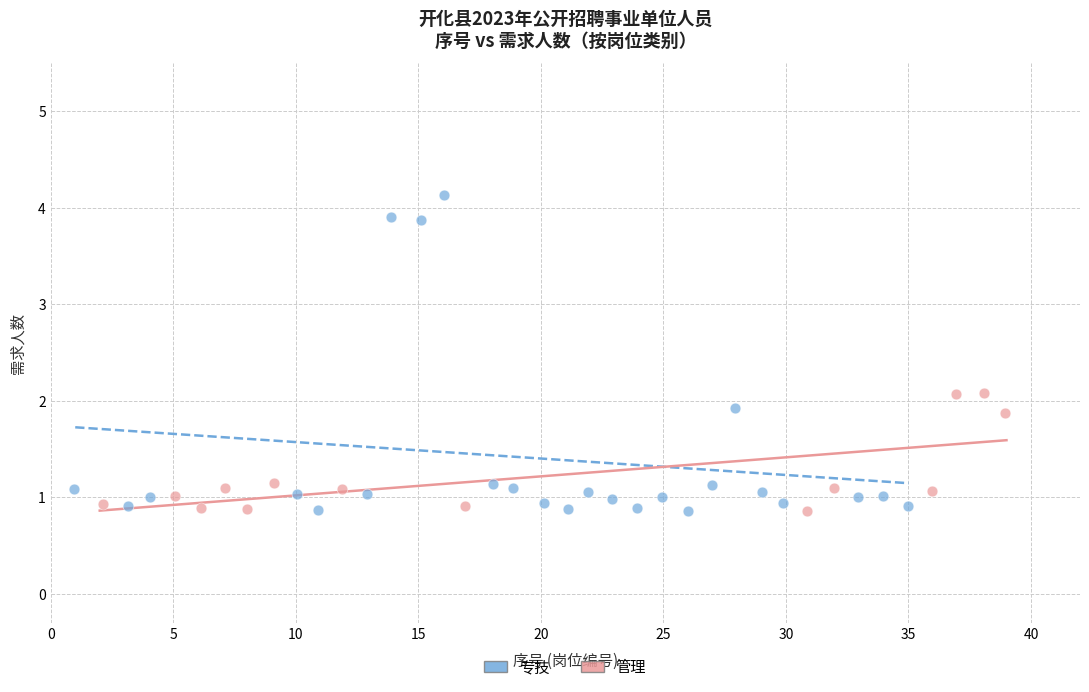

Which series has the widest spread of Y values?

专技